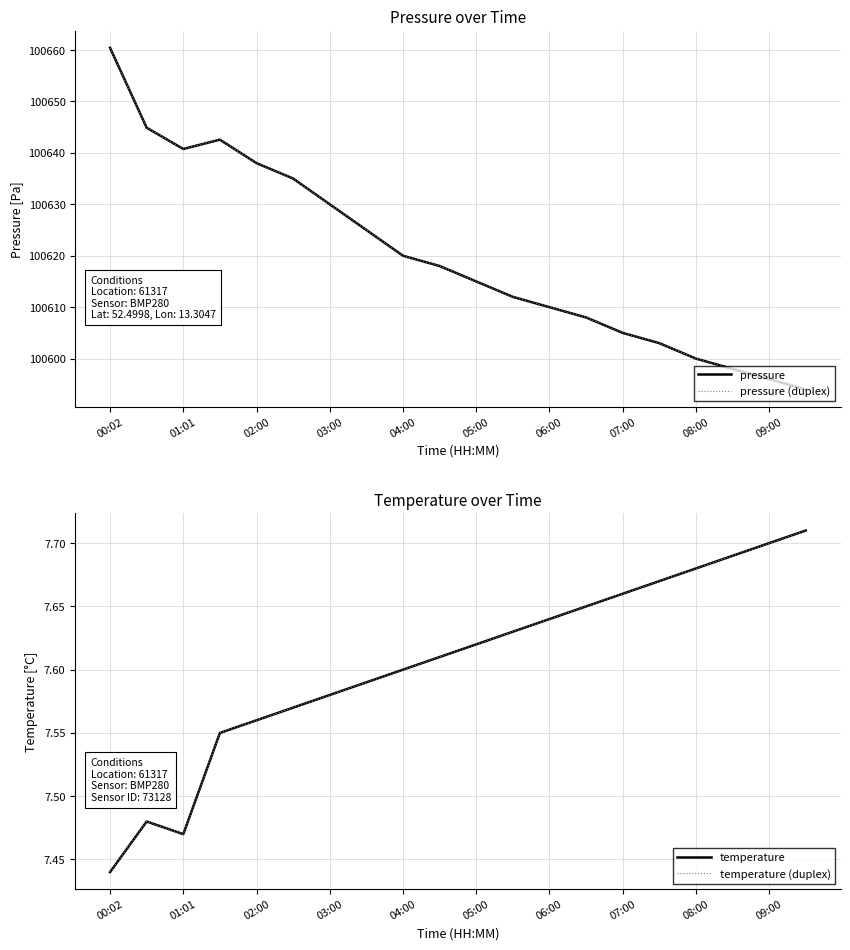

Between 18 and 13, which is larger?

13